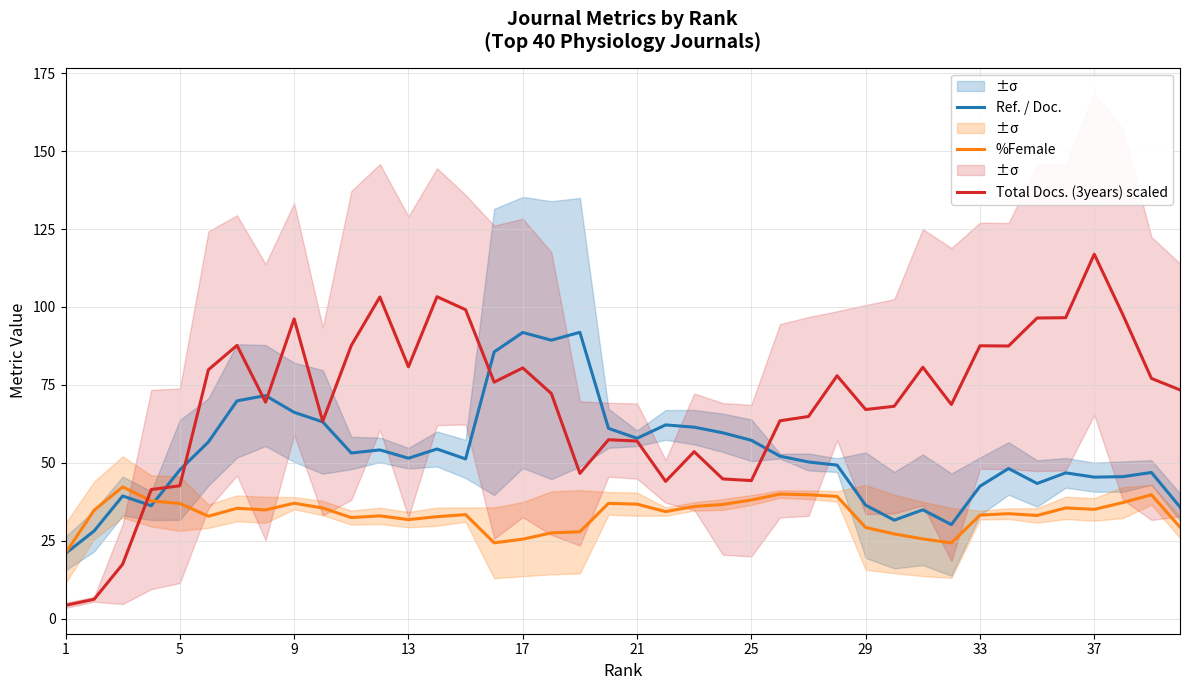

Rank the series by their maximum value, from highest to lowest.

Total Docs. (3years) scaled, Ref. / Doc., %Female